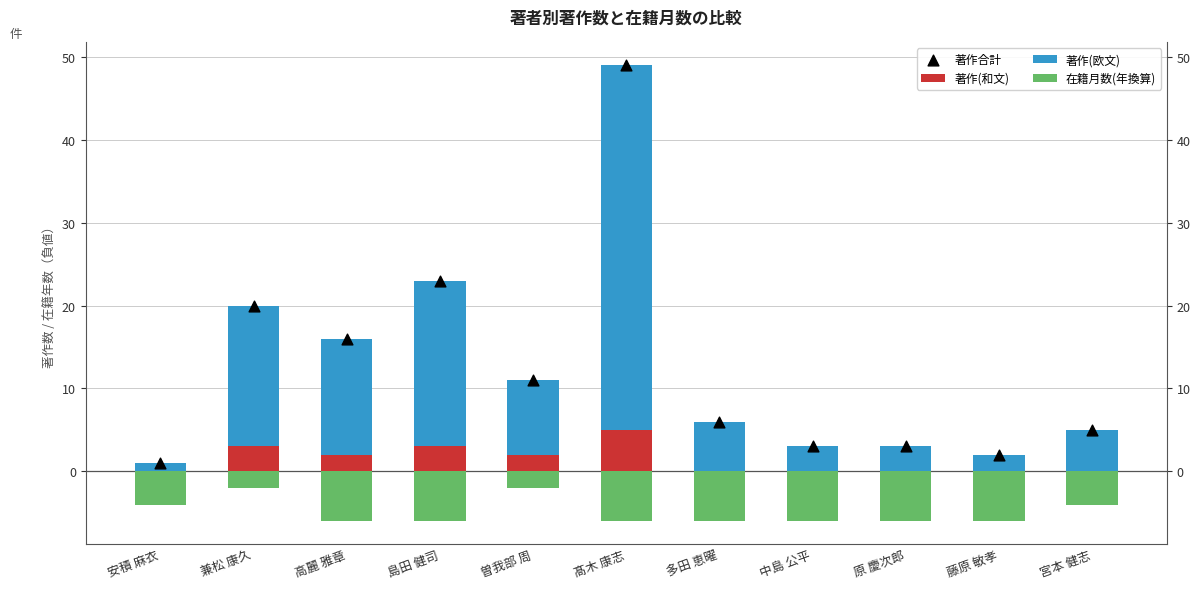

Which series has the largest total across all categories?

著作合計